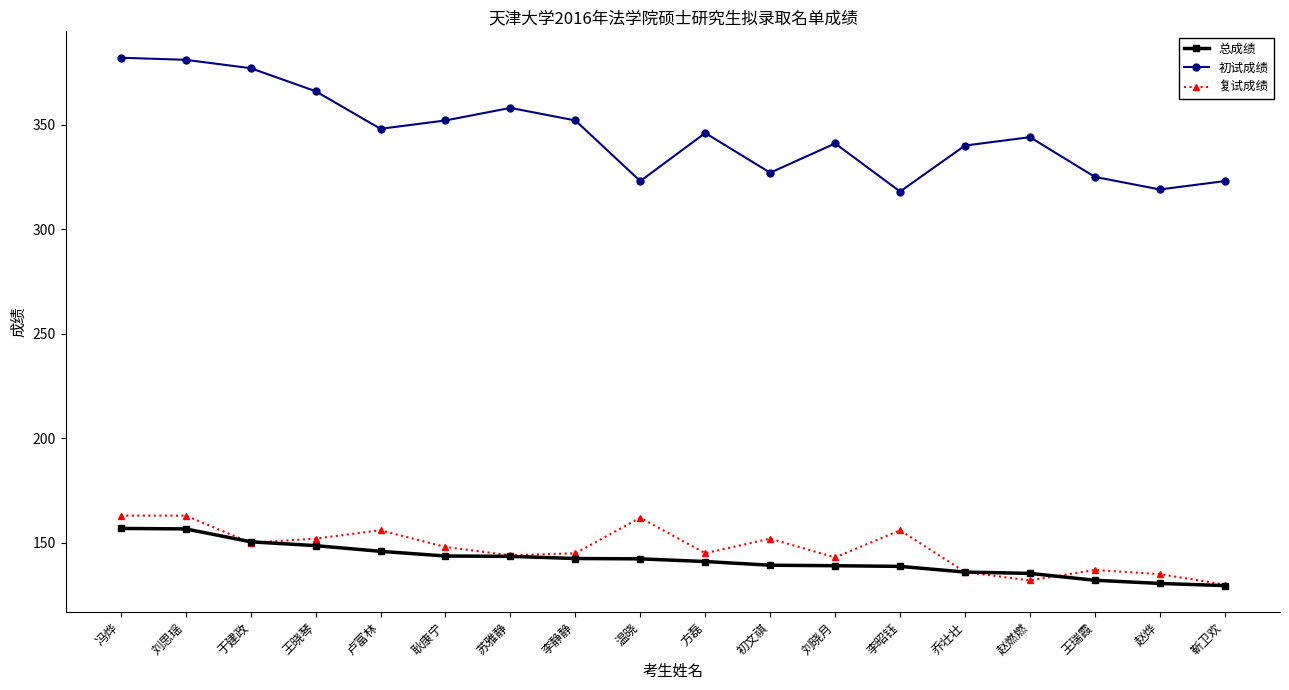

Which series has the largest range (max minus min)?

初试成绩